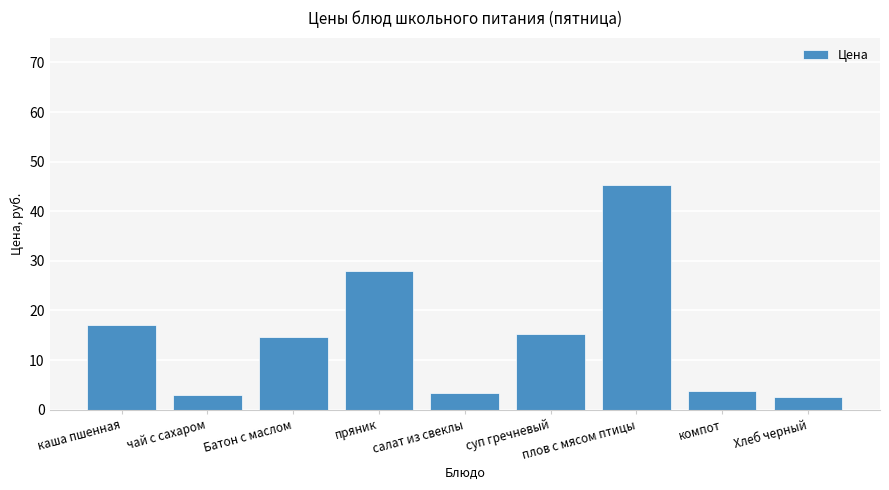

What is the difference between the second highest and second lowest values?

25.1